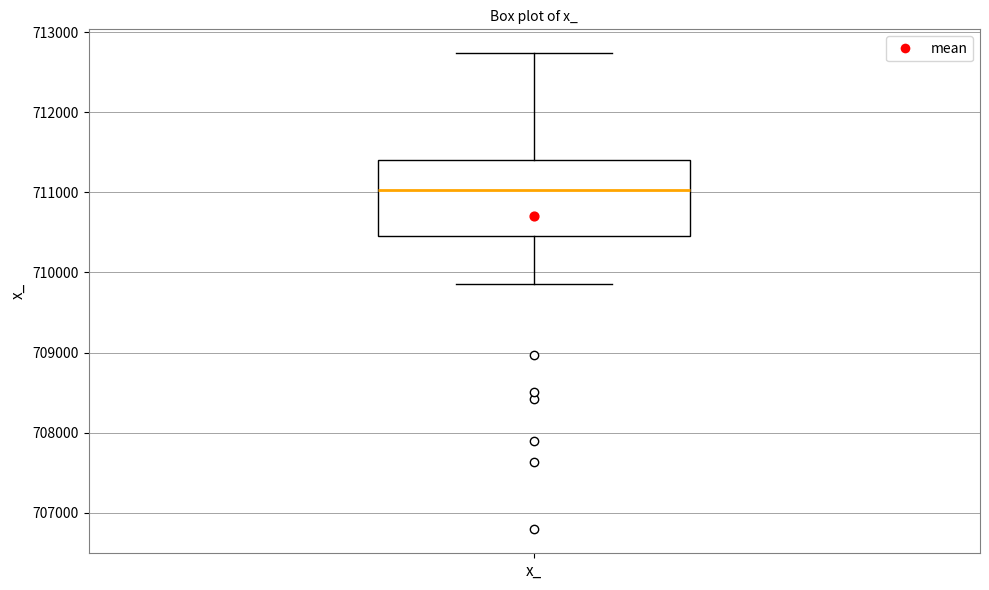

Transcribe this box plot: give where the median line is, the range the box spans, and where the two whiskers end, as read against the y-axis. The values are not printed on the chart, so give them approximately, as read against the axis.

median 711000, box 710500 to 711400, whiskers 709900 to 712700